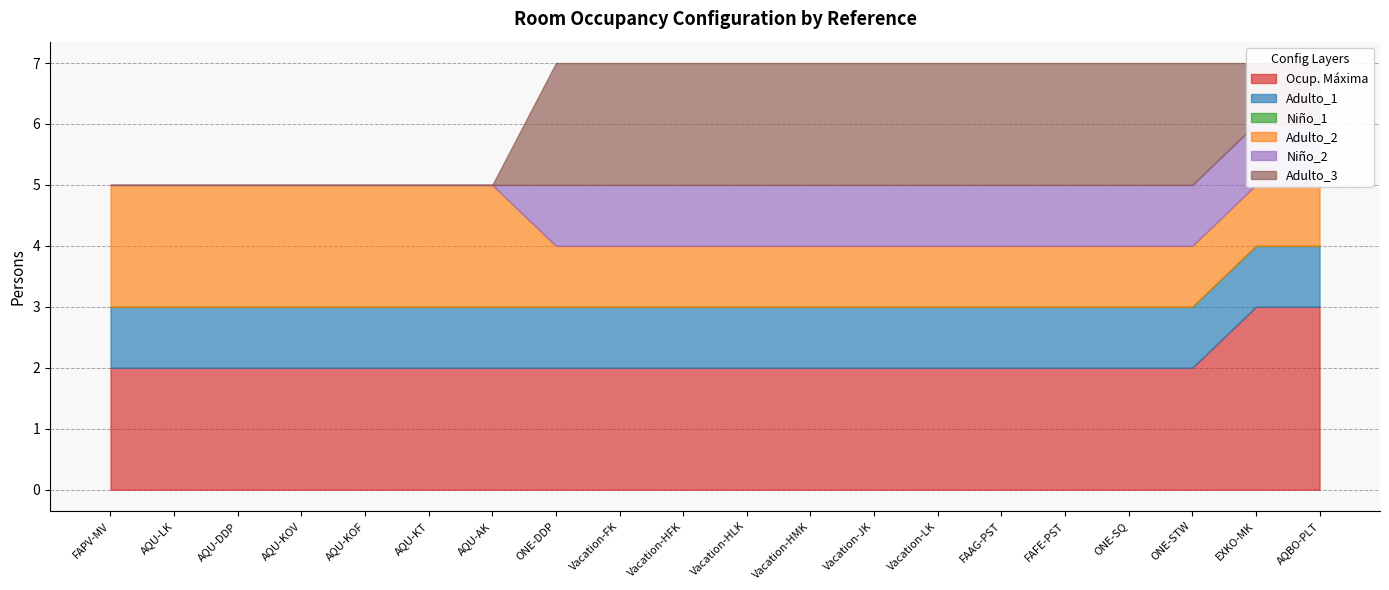

True or false: Adulto_2 and Adulto_3 intersect in this chart.

True